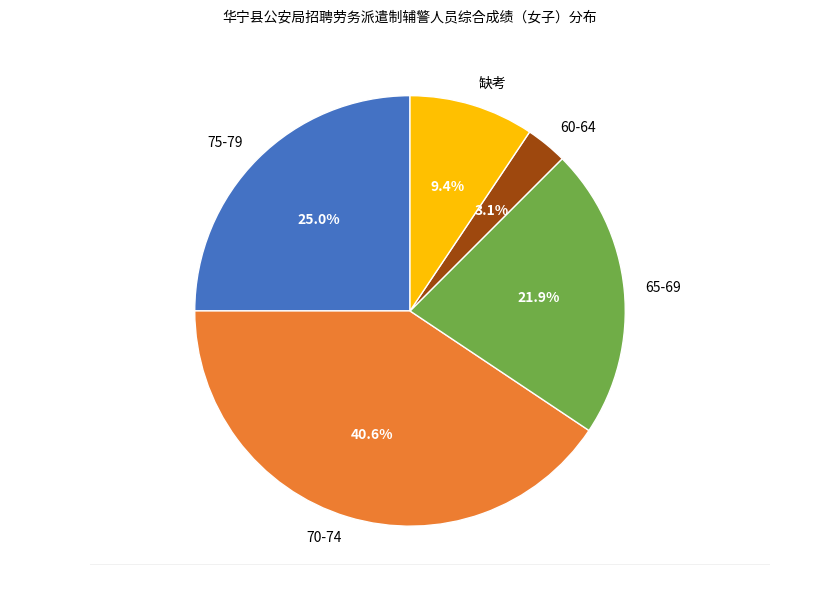

Does 65-69 represent more than half of the total?

No